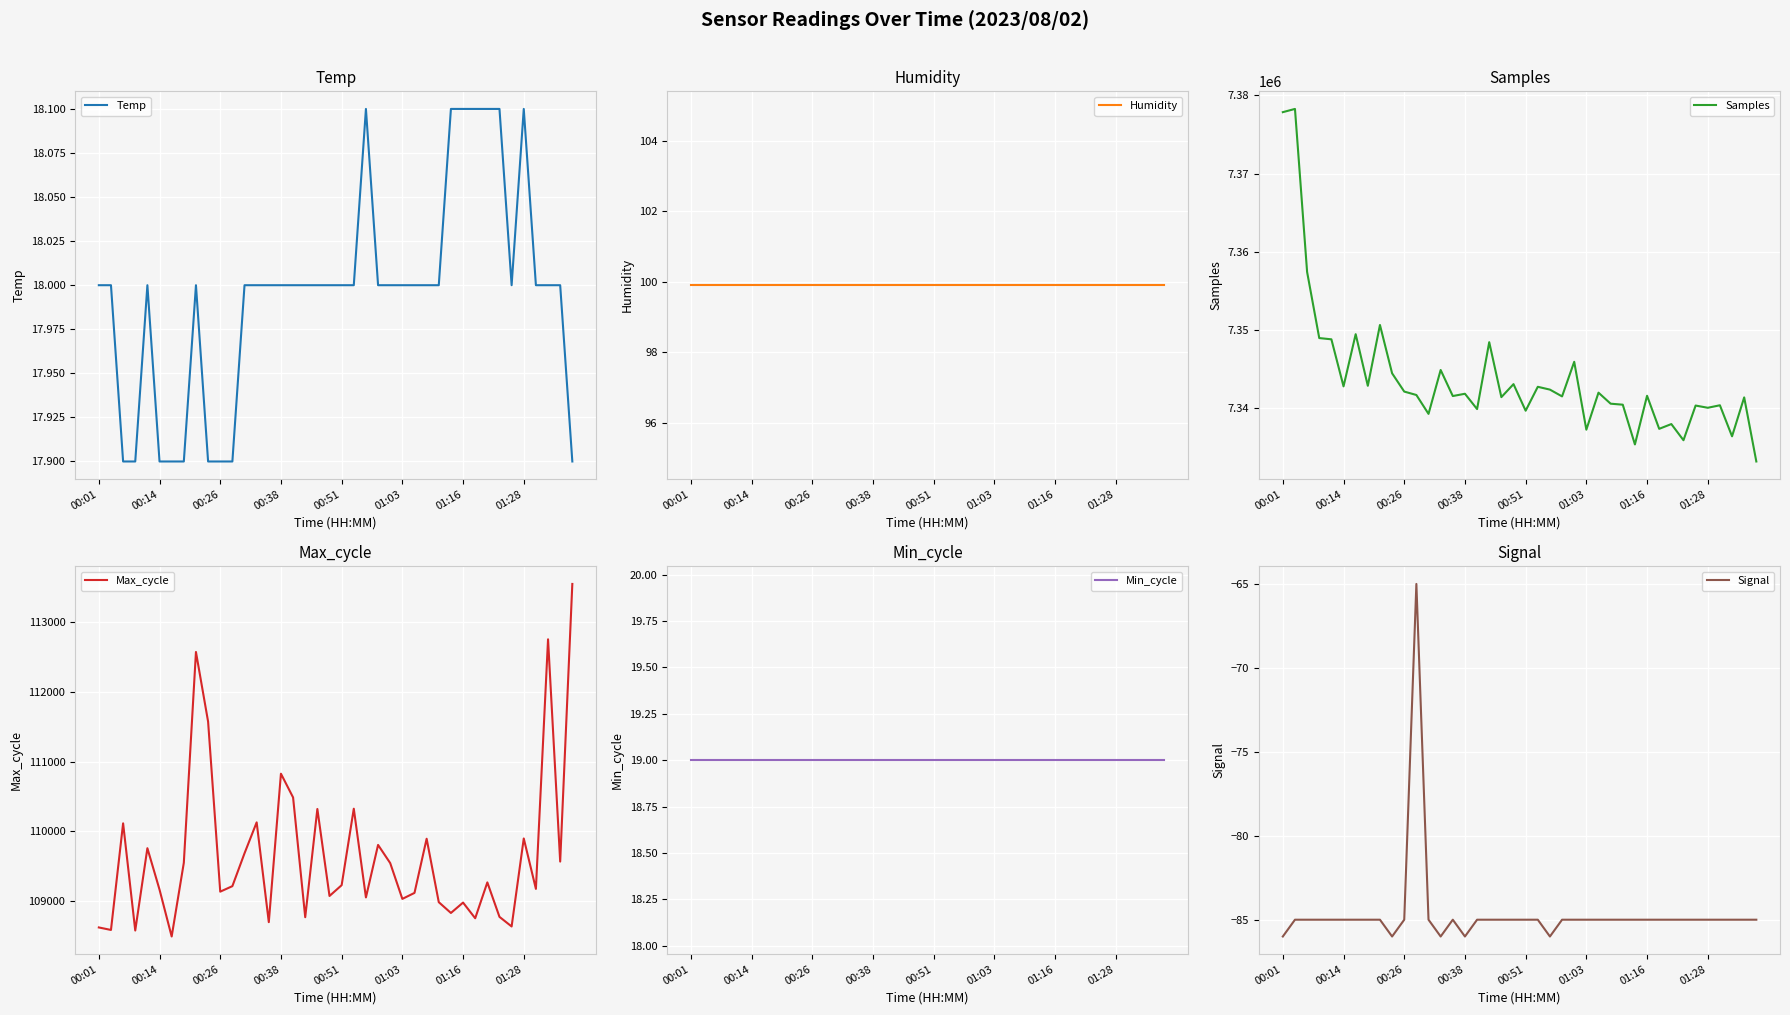

How many data points does each series have?

40